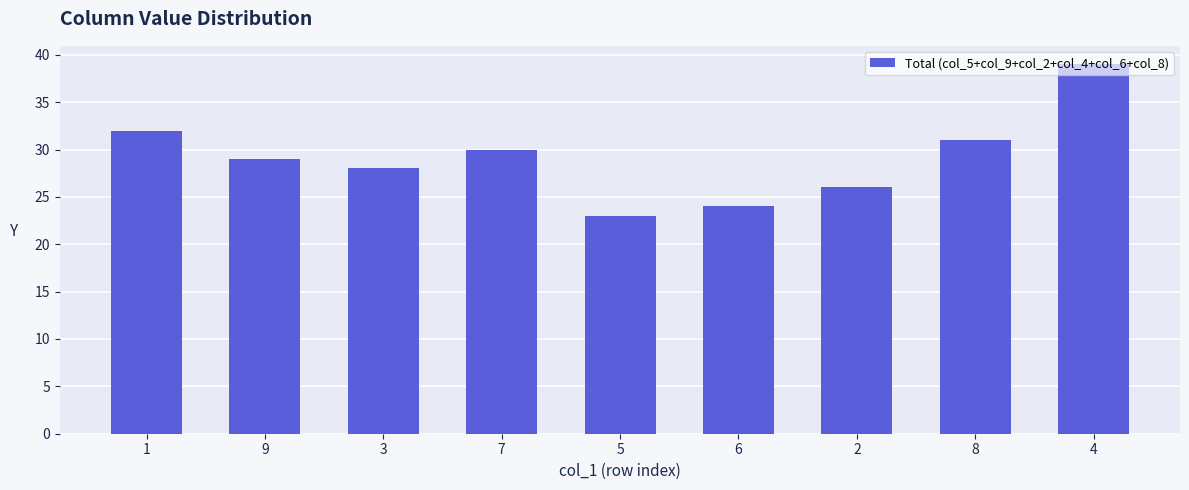

Does the chart contain stacked bars?

No